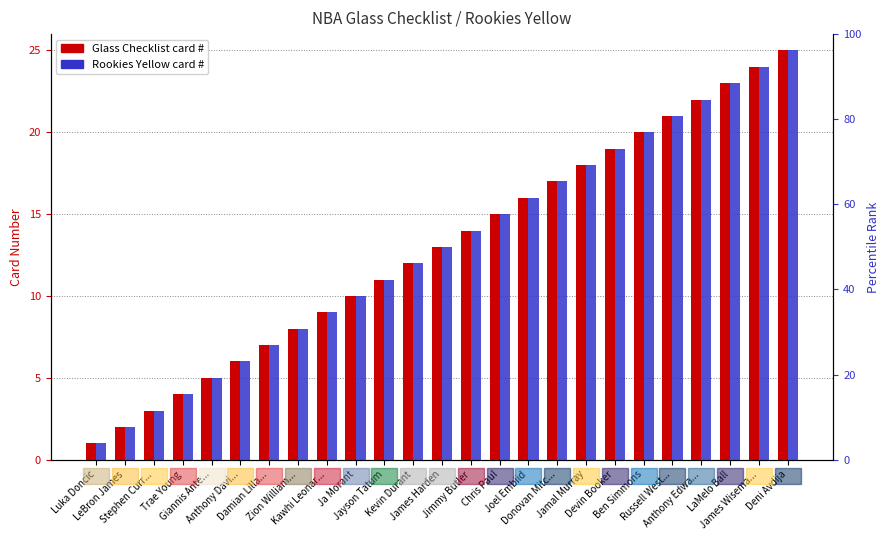

Is it true that Rookies Yellow equals 10 at Joel Embiid?

False